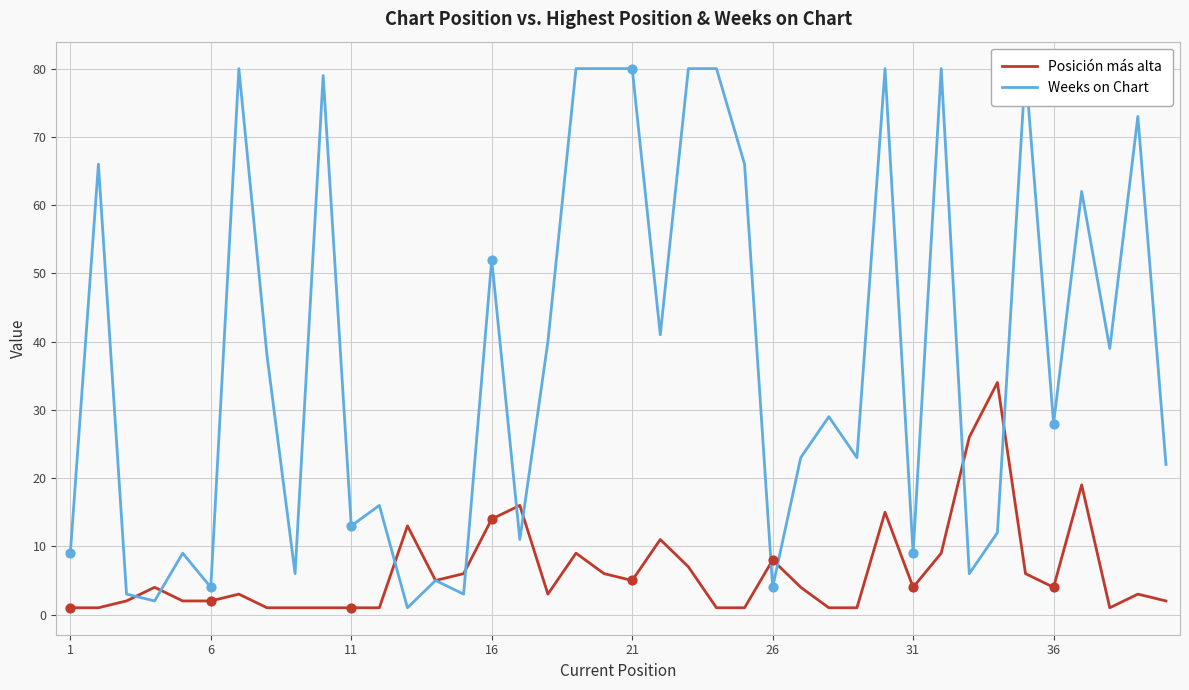

Which series contains the highest Y value?

Weeks on Chart